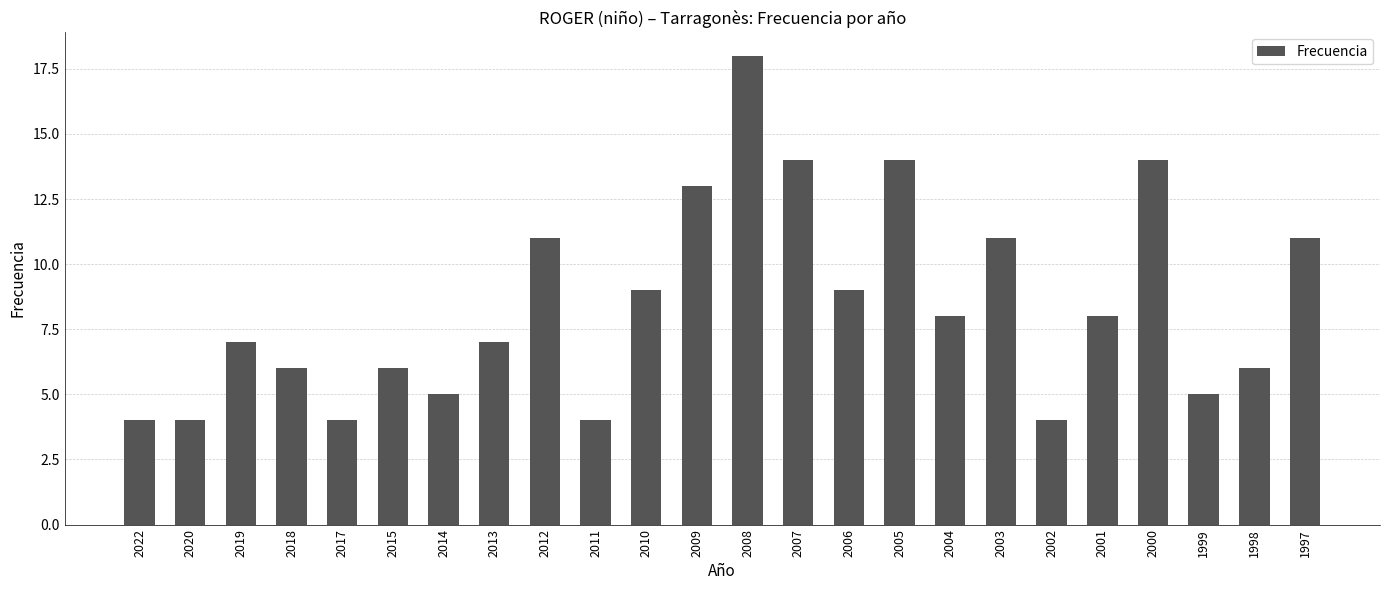

The value at 2000 is 21. True or false?

False